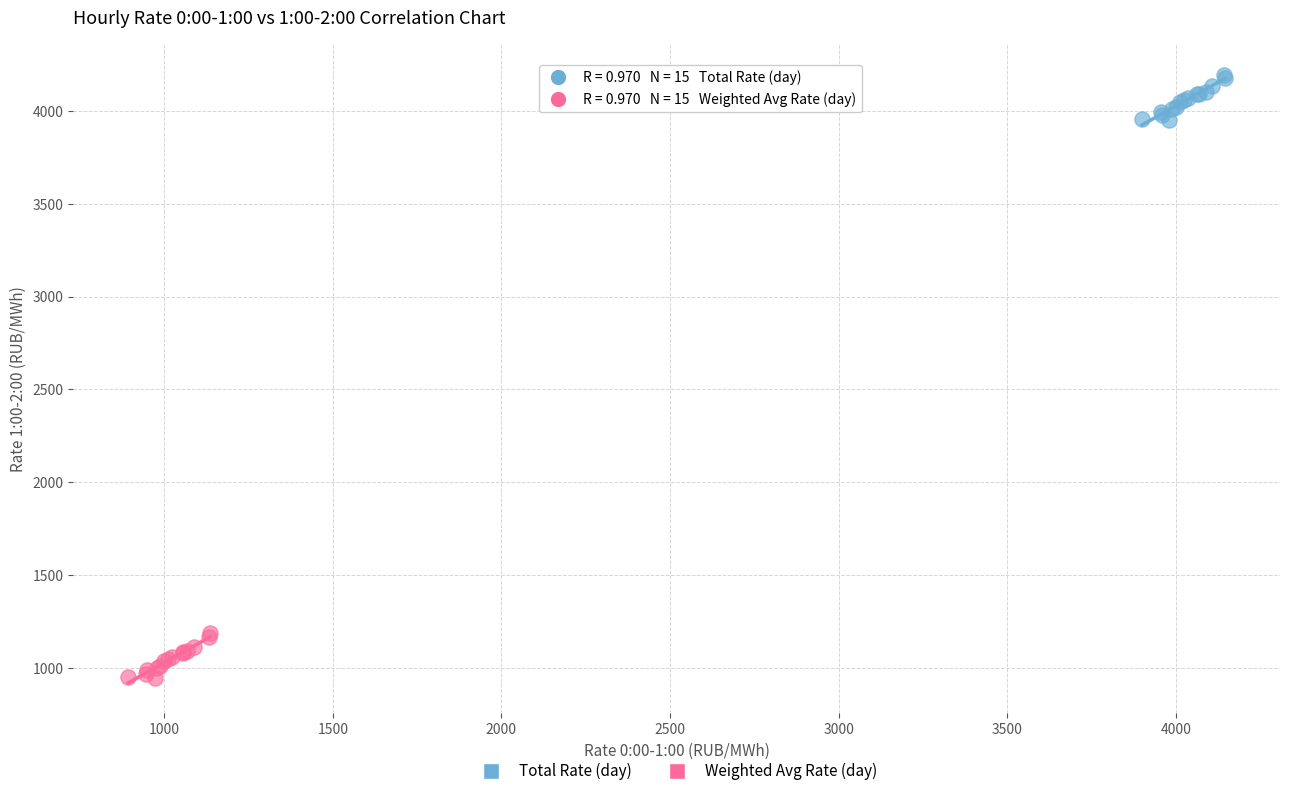

Which series reaches the maximum Y coordinate?

Total Rate (day)